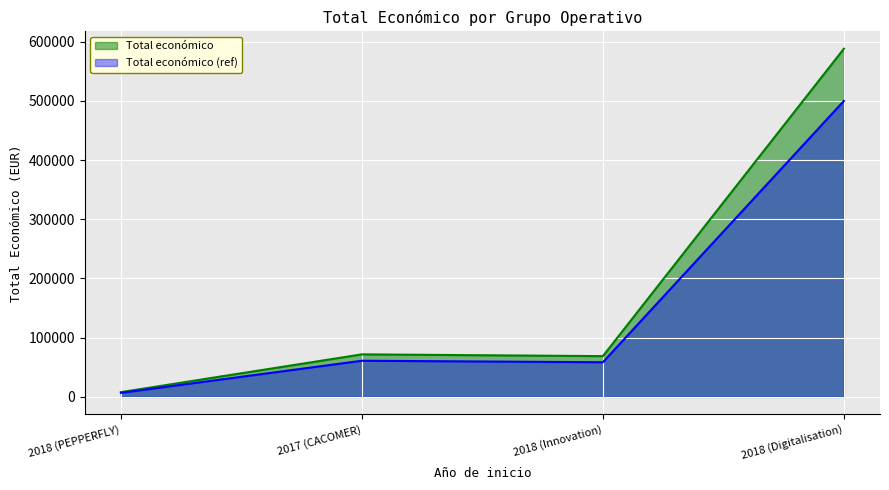

True or false: the data shows 68803 at 2018 (Innovation).

True